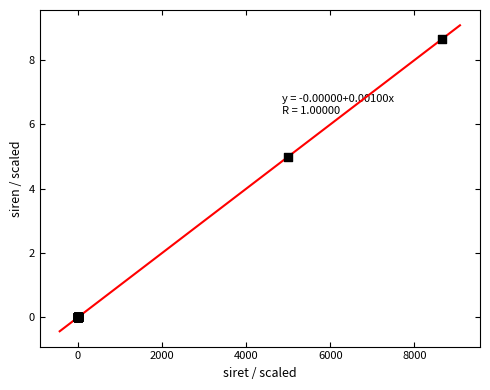

What Y value in the scatter plot is closest to 4?

5.0